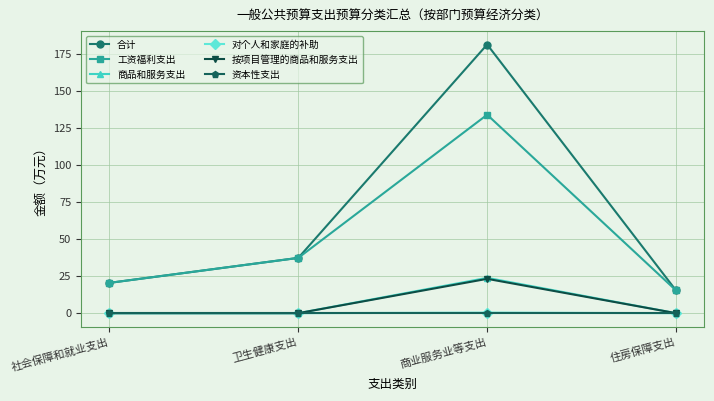

What is the label of the 4th point from the right?

社会保障和就业支出